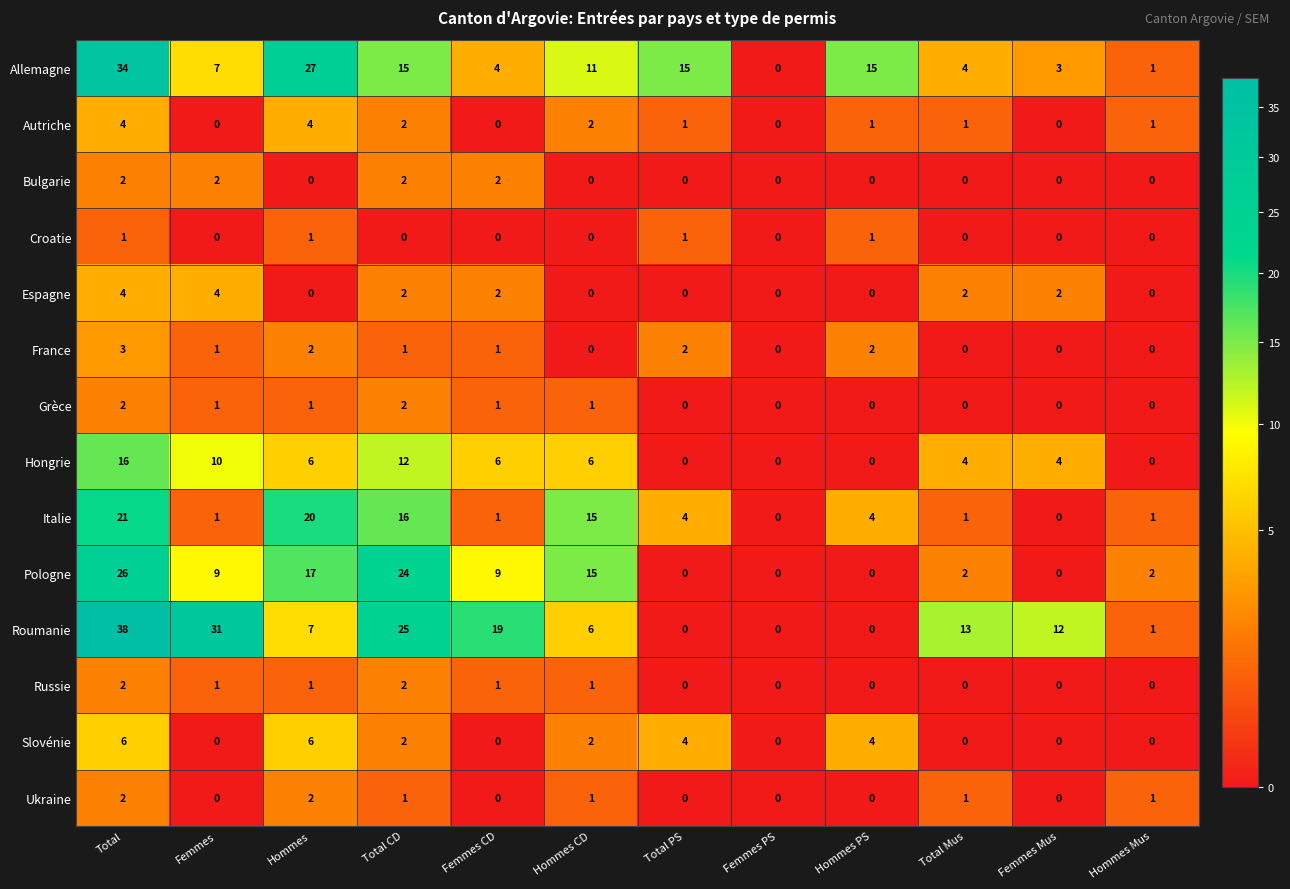

What is the sum of all Allemagne values?

136